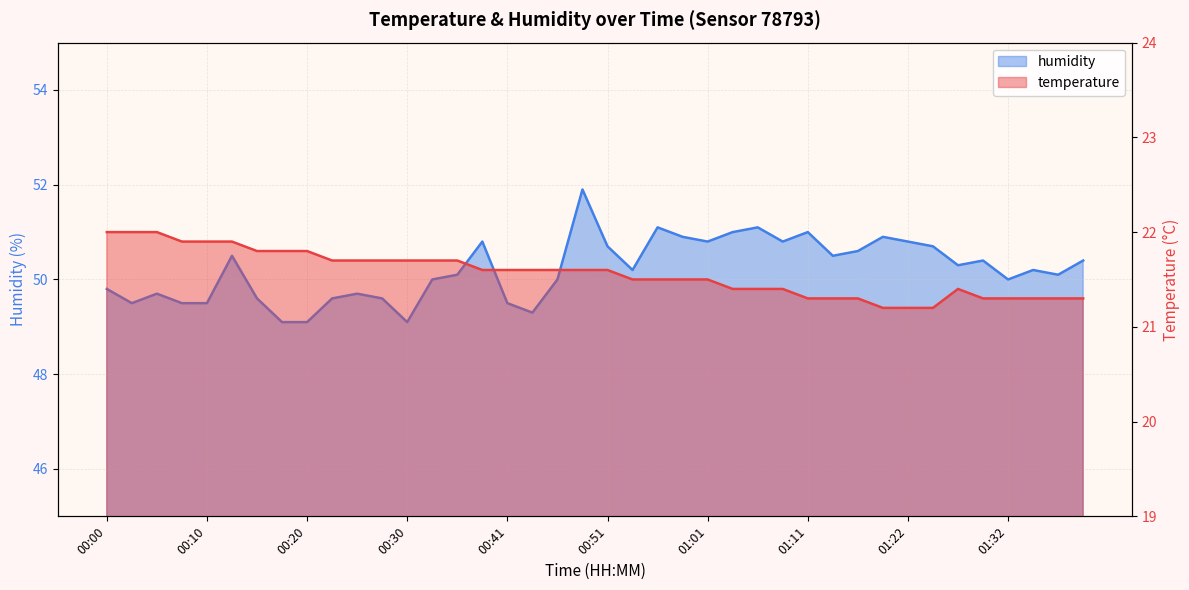

Rank the series by their maximum value, from lowest to highest.

temperature, humidity